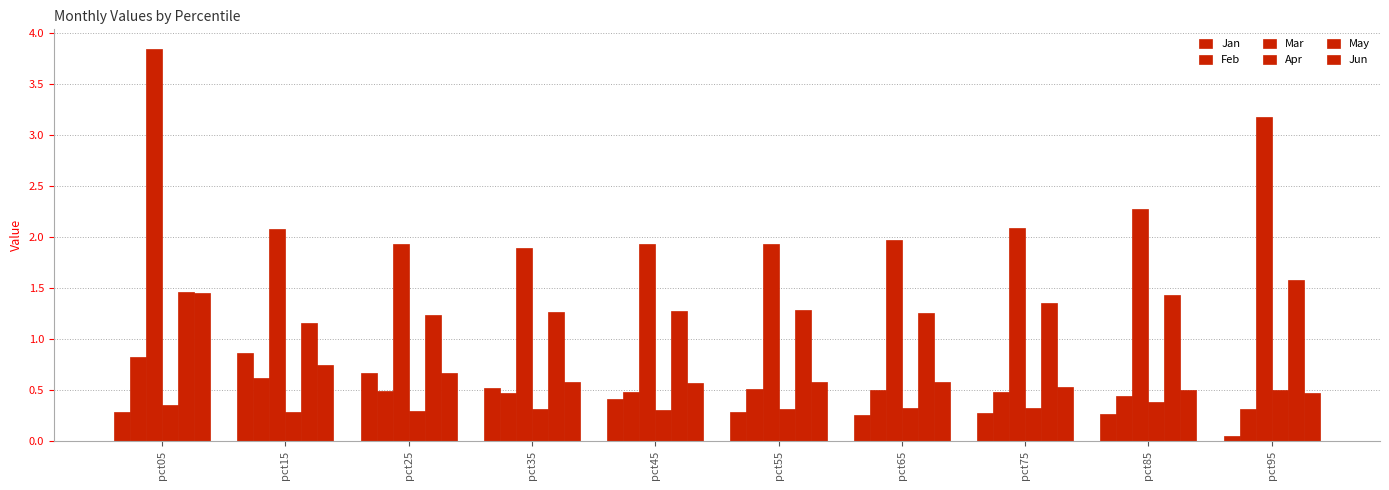

How many data points does each series have?

10